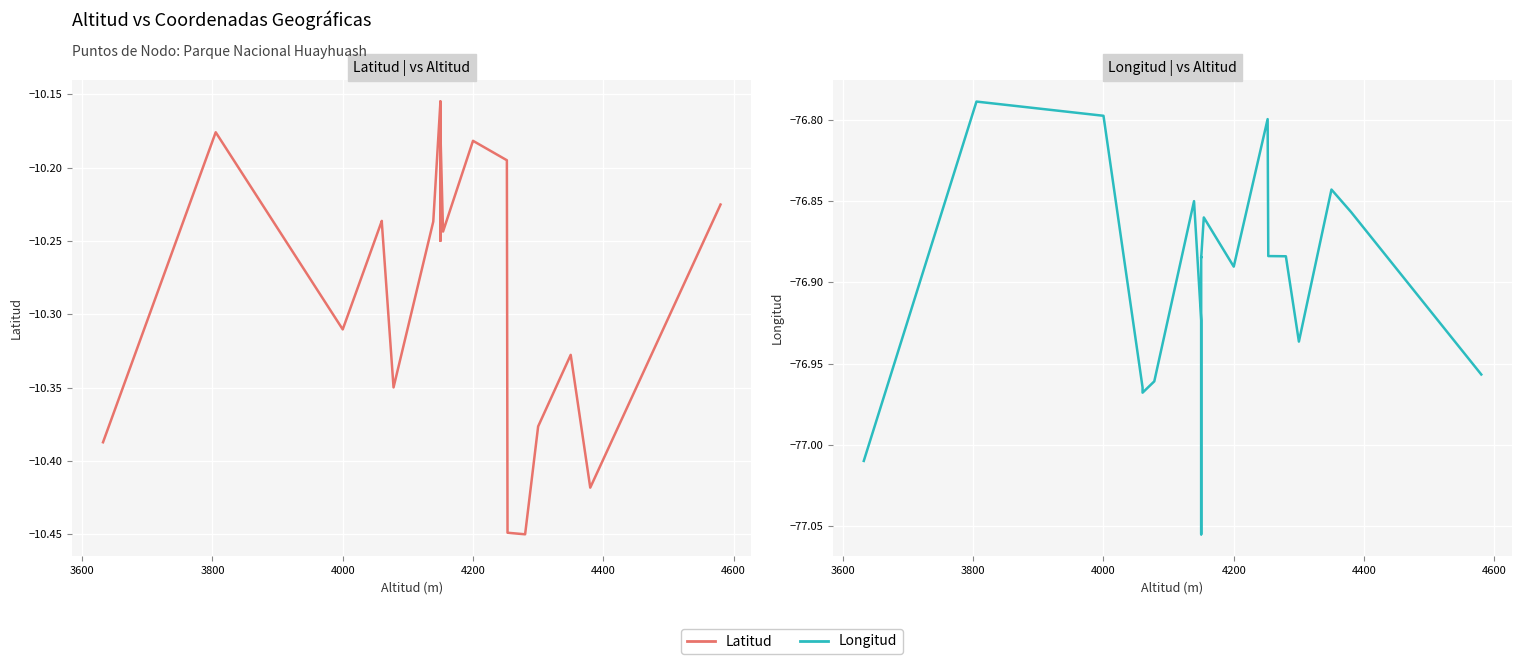

What is the difference between the highest and lowest values at 4200?

66.7